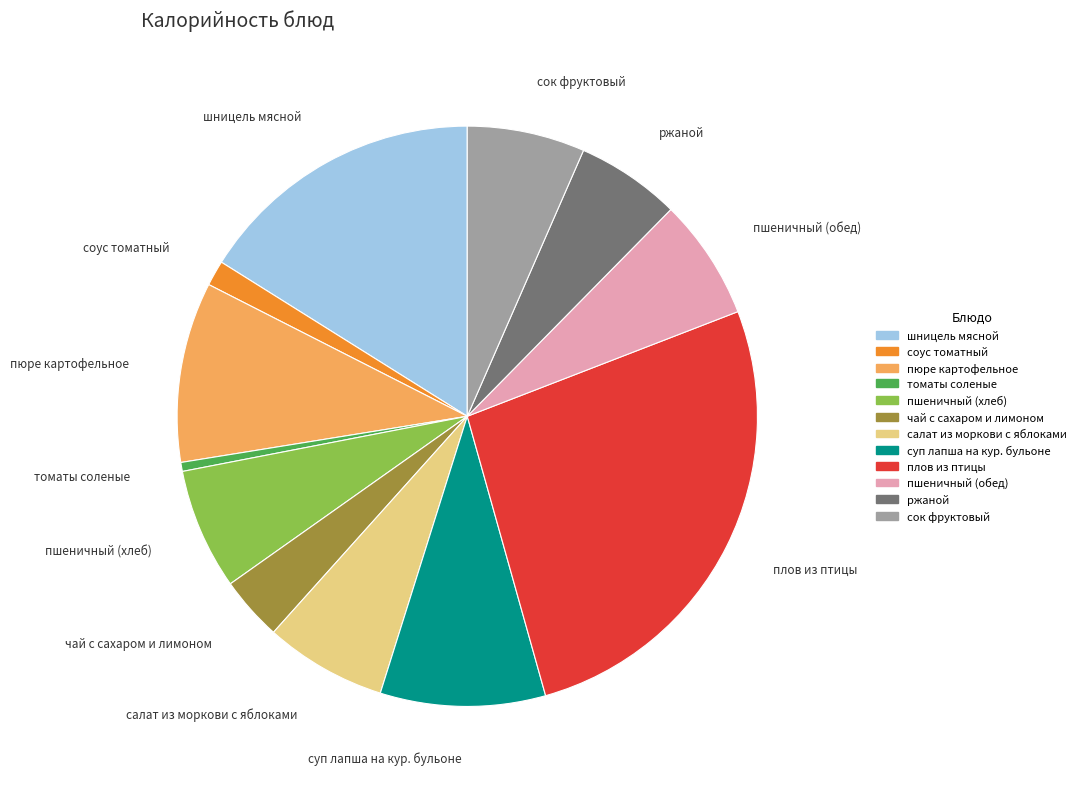

Count the number of slices in the pie.

12